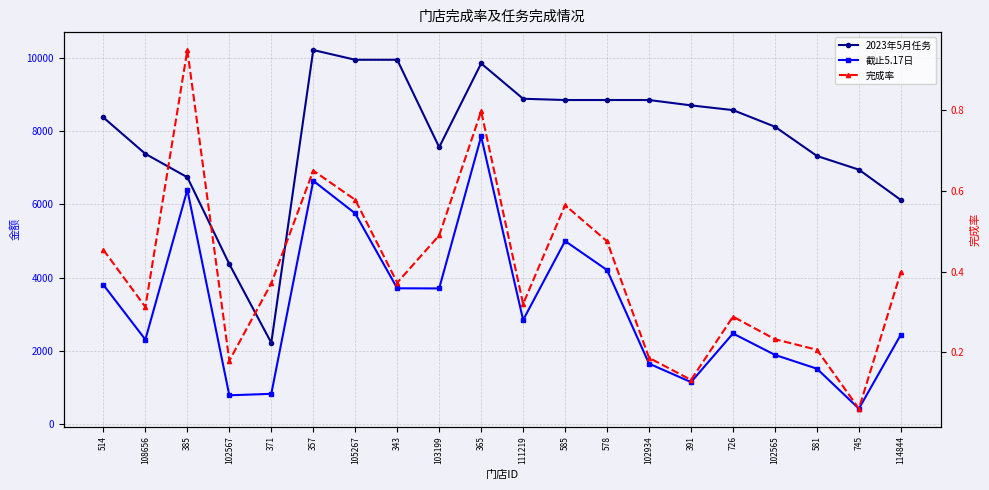

At which label is 2023年5月任务 closest to 6217?

114844